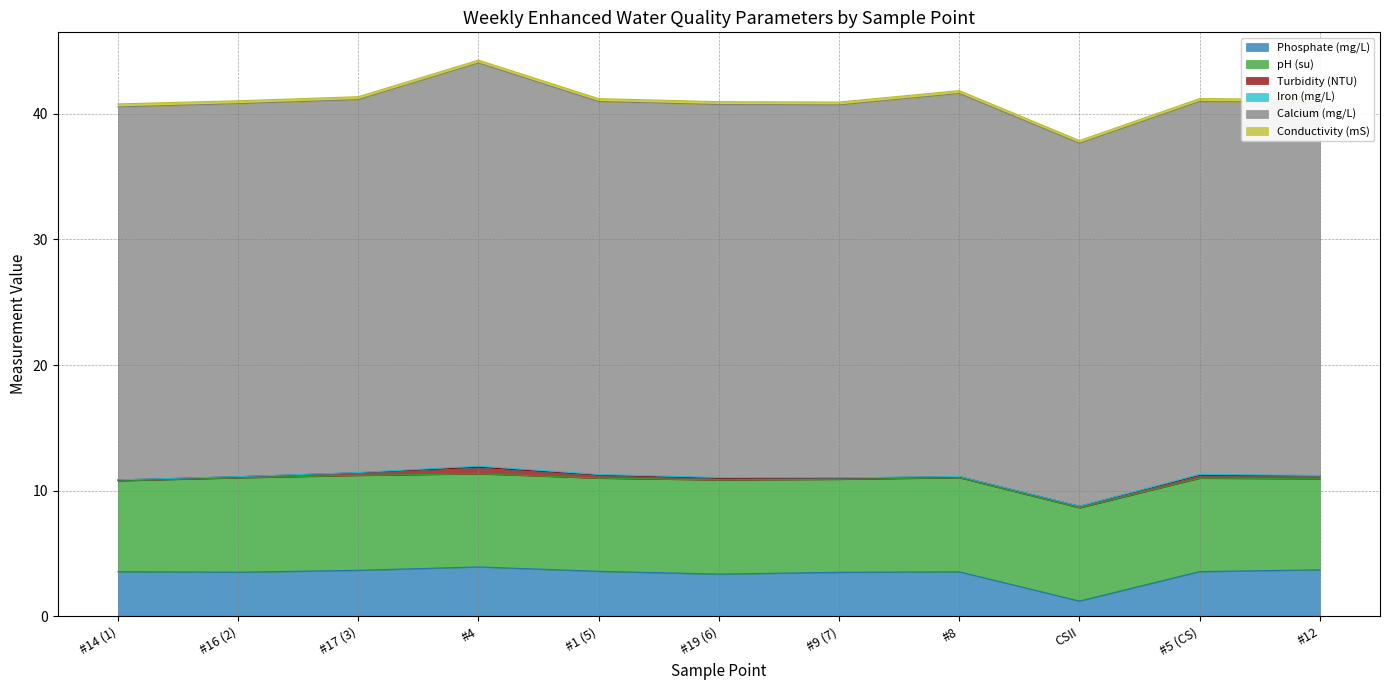

Reading left to right, what are all the values shown in this chart?

Phosphate (mg/L): 3.5	3.5	3.6	3.9	3.6	3.4	3.5	3.5	1.2	3.5	3.7
pH (su): 7.2	7.5	7.6	7.4	7.4	7.5	7.4	7.5	7.4	7.4	7.2
Turbidity (NTU): 0.1	0.1	0.2	0.5	0.2	0.1	0.1	0.1	0.1	0.2	0.2
Iron (mg/L): 0.0	0.0	0.0	0.1	0.1	0.1	0.0	0.0	0.0	0.1	0.0
Calcium (mg/L): 29.7	29.7	29.7	32.1	29.7	29.7	29.7	30.5	28.9	29.7	29.7
Conductivity (mS): 0.2	0.2	0.2	0.2	0.2	0.2	0.2	0.2	0.2	0.2	0.2